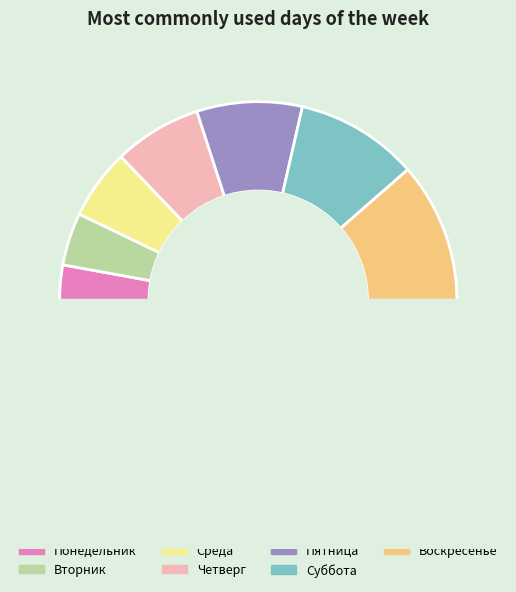

Is Суббота the majority of the pie?

No